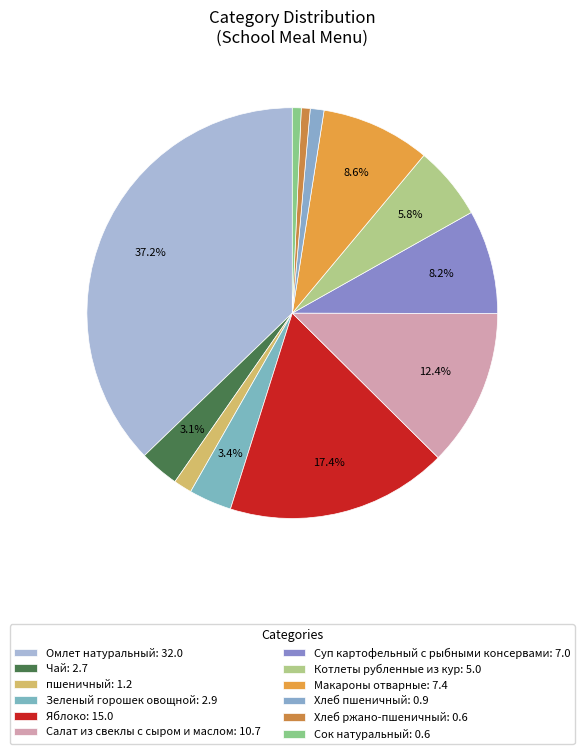

What is the total percentage of Хлеб ржано-пшеничный and Котлеты рубленные из кур?

6.5%